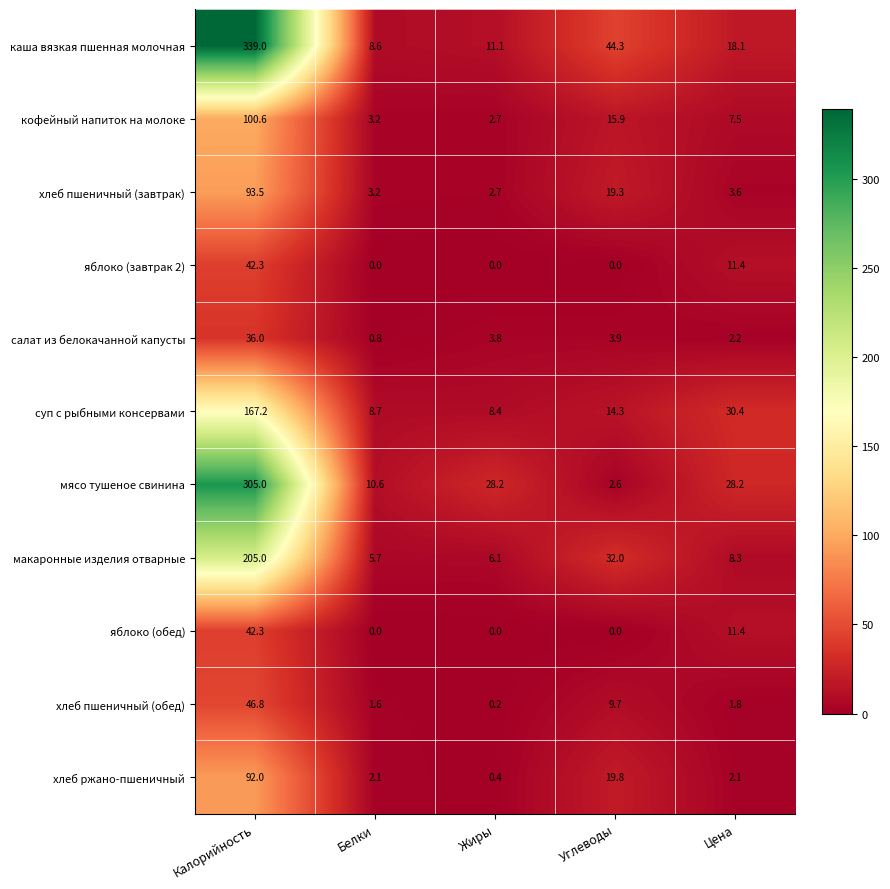

What is the sum of the хлеб ржано-пшеничный values at Белки and Калорийность?

94.1